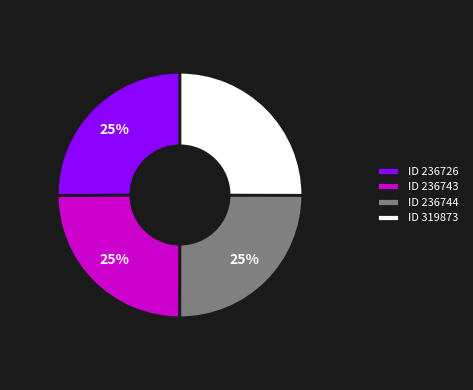

The ID 236743 slice represents 25% of the pie. True or false?

True